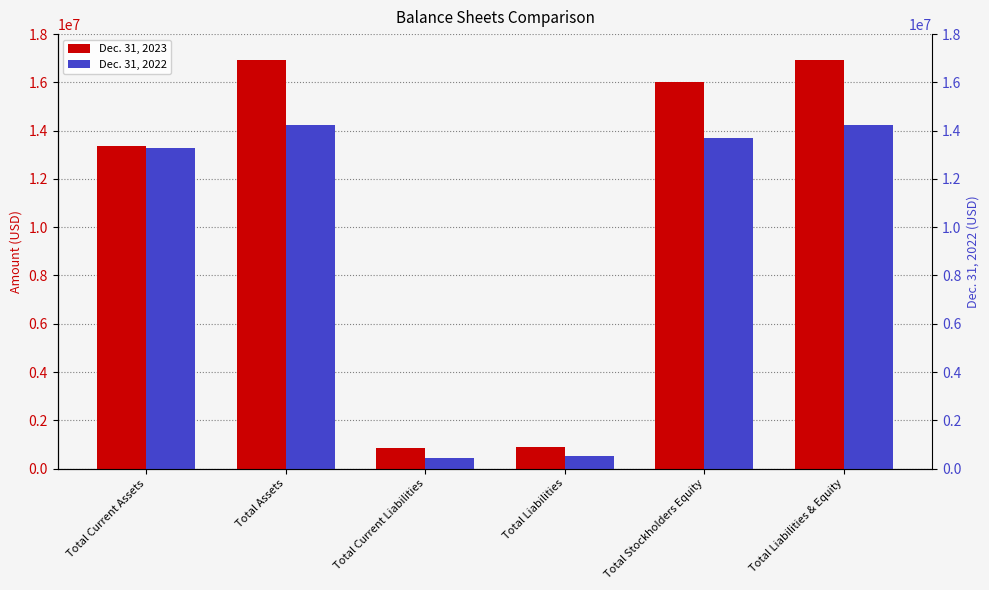

Which series has the widest spread of values?

Dec. 31, 2023